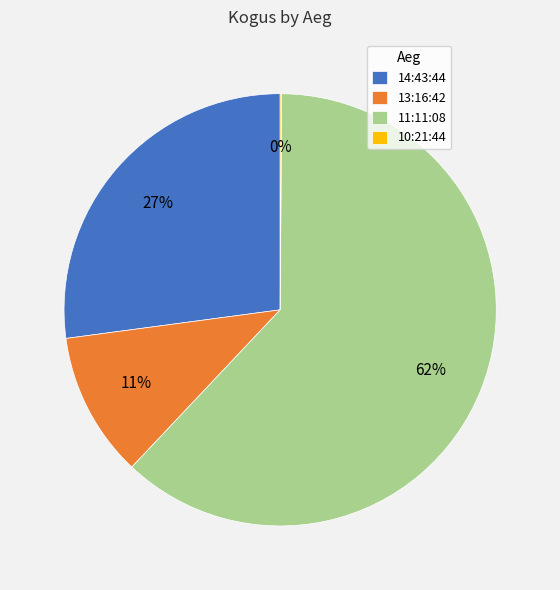

To the nearest percent, what is the combined percentage of 13:16:42 and 14:43:44?

38%